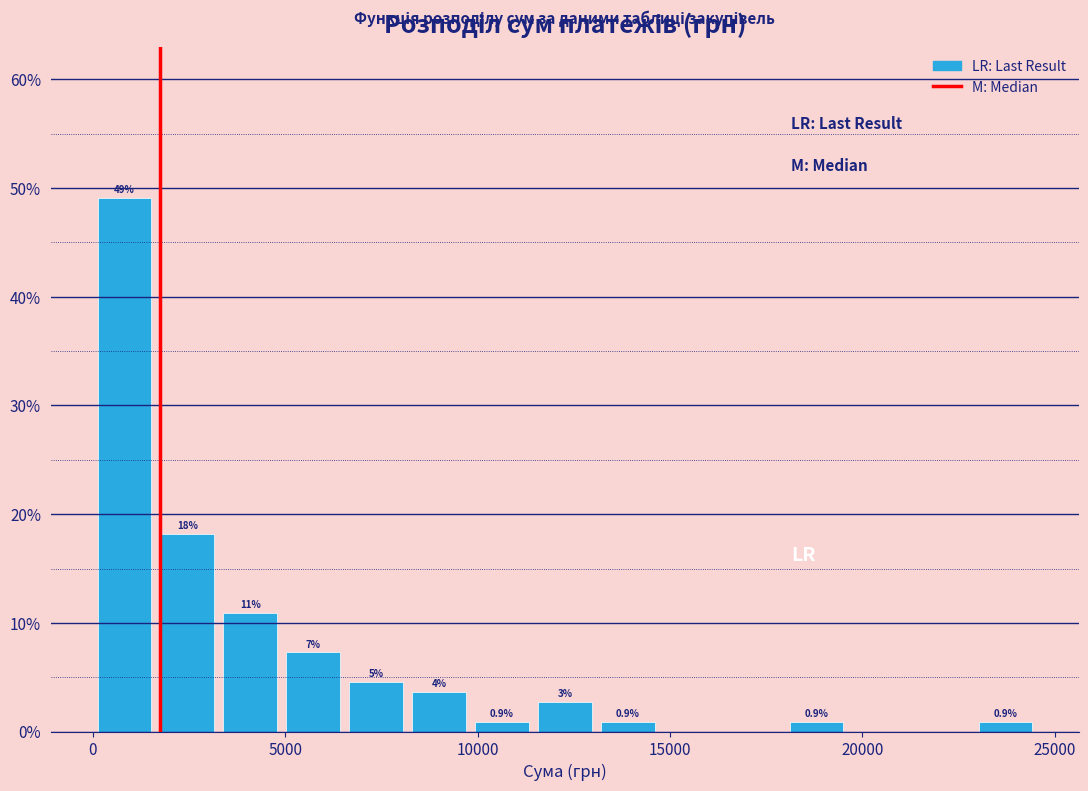

Read against the x-axis, roughly where is the centre of the tallest bar?

1000